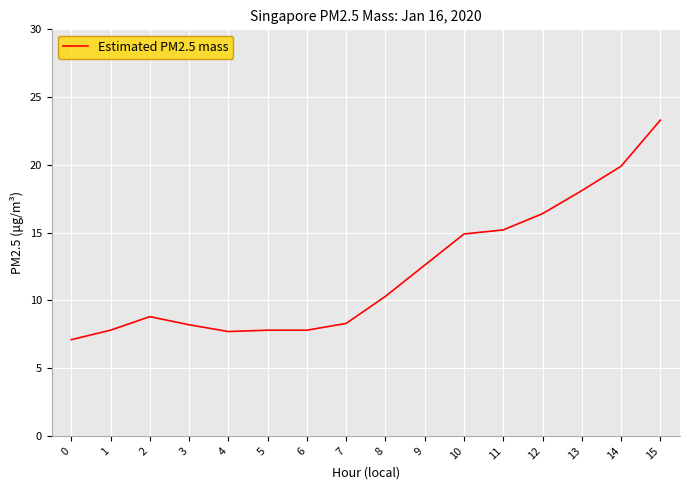

What value does the data have at 2?

8.8